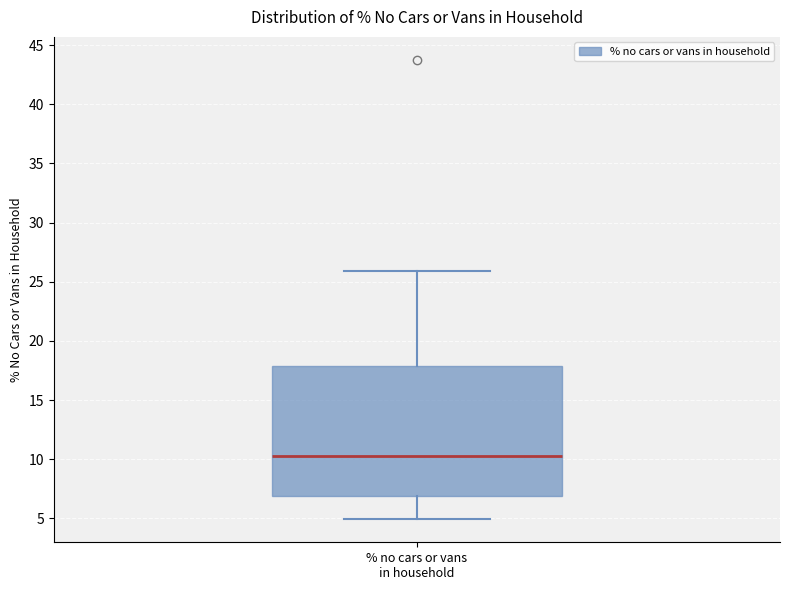

Where does the lower whisker of the box for % no cars or vans in household end on the y-axis? The values are not printed on the chart, so give them approximately, as read against the axis.

5.0